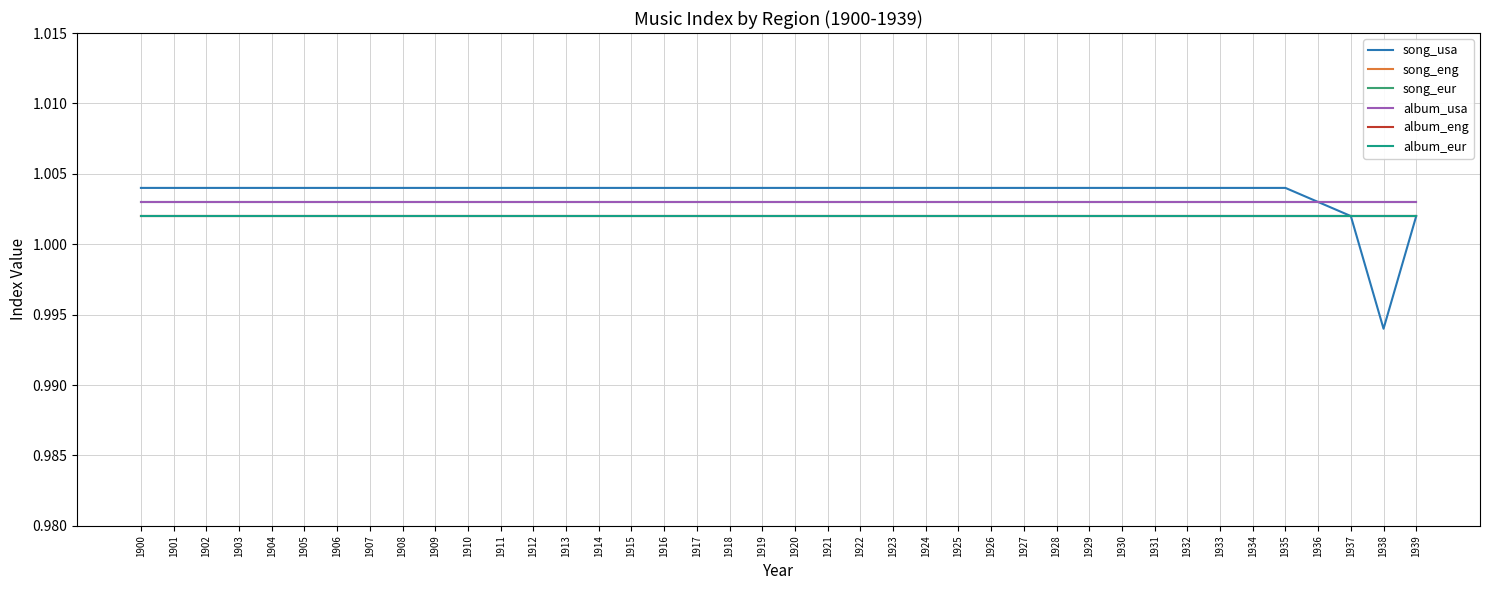

Reading right to left, list all the values displayed in this chart.

song_usa: 1.0	1.0	1.0	1.0	1.0	1.0	1.0	1.0	1.0	1.0	1.0	1.0	1.0	1.0	1.0	1.0	1.0	1.0	1.0	1.0	1.0	1.0	1.0	1.0	1.0	1.0	1.0	1.0	1.0	1.0	1.0	1.0	1.0	1.0	1.0	1.0	1.0	1.0	1.0	1.0
song_eng: 1.0	1.0	1.0	1.0	1.0	1.0	1.0	1.0	1.0	1.0	1.0	1.0	1.0	1.0	1.0	1.0	1.0	1.0	1.0	1.0	1.0	1.0	1.0	1.0	1.0	1.0	1.0	1.0	1.0	1.0	1.0	1.0	1.0	1.0	1.0	1.0	1.0	1.0	1.0	1.0
song_eur: 1.0	1.0	1.0	1.0	1.0	1.0	1.0	1.0	1.0	1.0	1.0	1.0	1.0	1.0	1.0	1.0	1.0	1.0	1.0	1.0	1.0	1.0	1.0	1.0	1.0	1.0	1.0	1.0	1.0	1.0	1.0	1.0	1.0	1.0	1.0	1.0	1.0	1.0	1.0	1.0
album_usa: 1.0	1.0	1.0	1.0	1.0	1.0	1.0	1.0	1.0	1.0	1.0	1.0	1.0	1.0	1.0	1.0	1.0	1.0	1.0	1.0	1.0	1.0	1.0	1.0	1.0	1.0	1.0	1.0	1.0	1.0	1.0	1.0	1.0	1.0	1.0	1.0	1.0	1.0	1.0	1.0
album_eng: 1.0	1.0	1.0	1.0	1.0	1.0	1.0	1.0	1.0	1.0	1.0	1.0	1.0	1.0	1.0	1.0	1.0	1.0	1.0	1.0	1.0	1.0	1.0	1.0	1.0	1.0	1.0	1.0	1.0	1.0	1.0	1.0	1.0	1.0	1.0	1.0	1.0	1.0	1.0	1.0
album_eur: 1.0	1.0	1.0	1.0	1.0	1.0	1.0	1.0	1.0	1.0	1.0	1.0	1.0	1.0	1.0	1.0	1.0	1.0	1.0	1.0	1.0	1.0	1.0	1.0	1.0	1.0	1.0	1.0	1.0	1.0	1.0	1.0	1.0	1.0	1.0	1.0	1.0	1.0	1.0	1.0